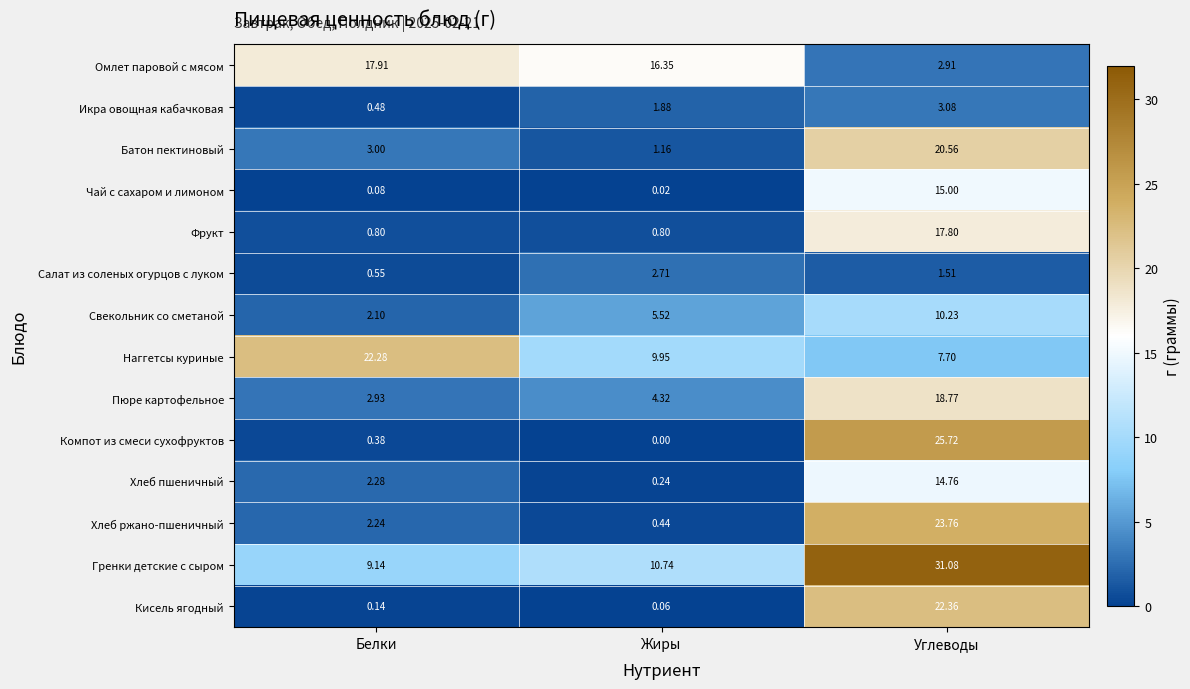

At which label does Хлеб пшеничный first exceed 2?

Белки